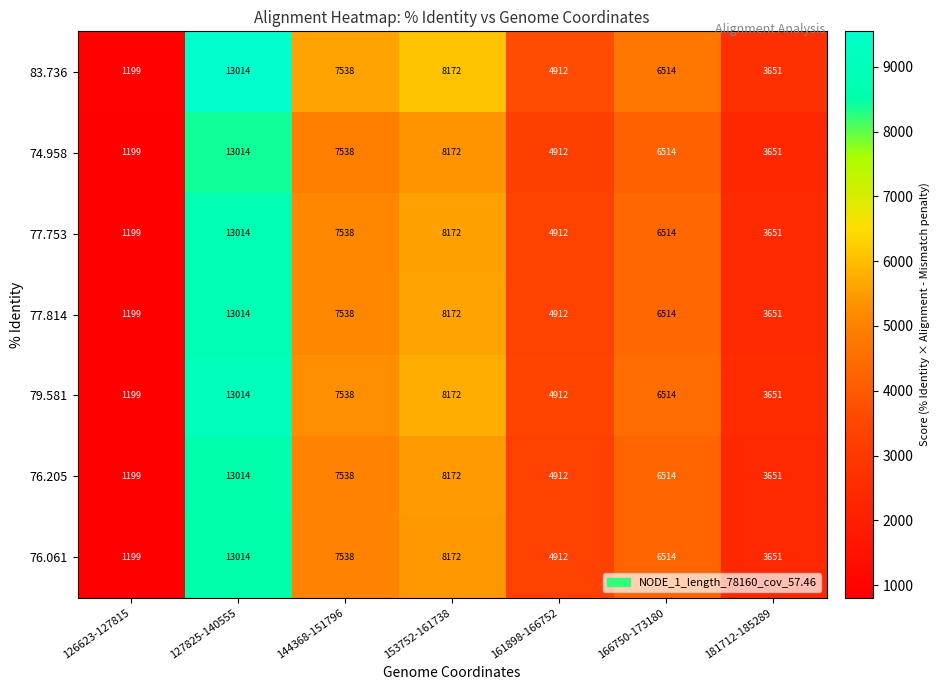

What is the total value across all series at 181712-185289?

25557